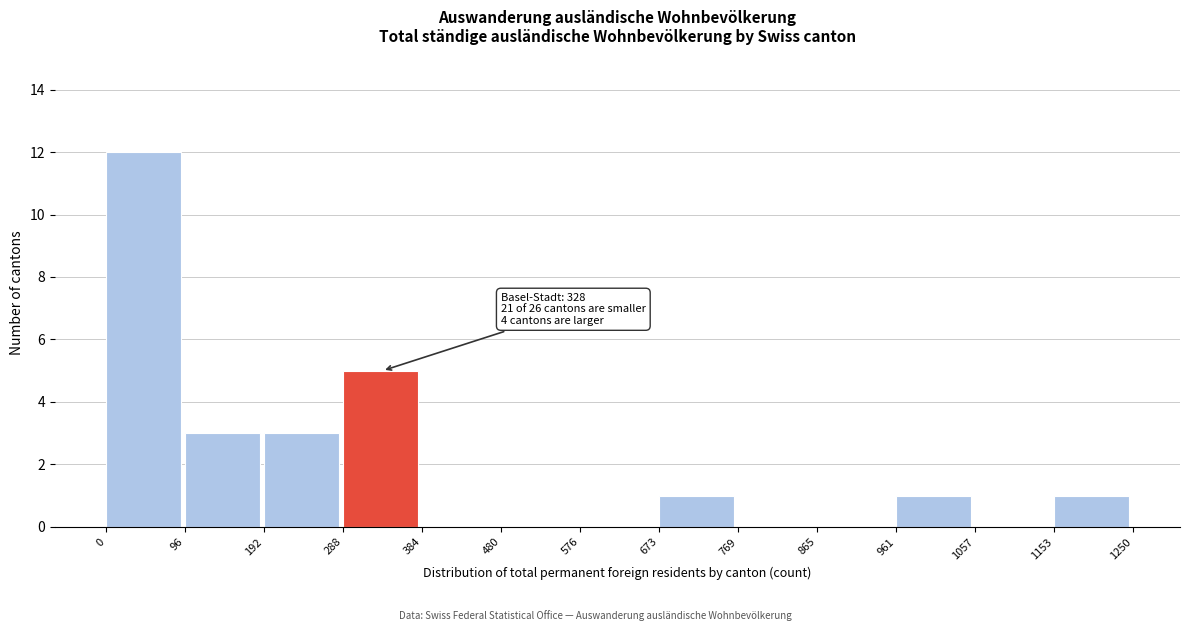

Which range on the x-axis has the tallest bar?

0 to 96